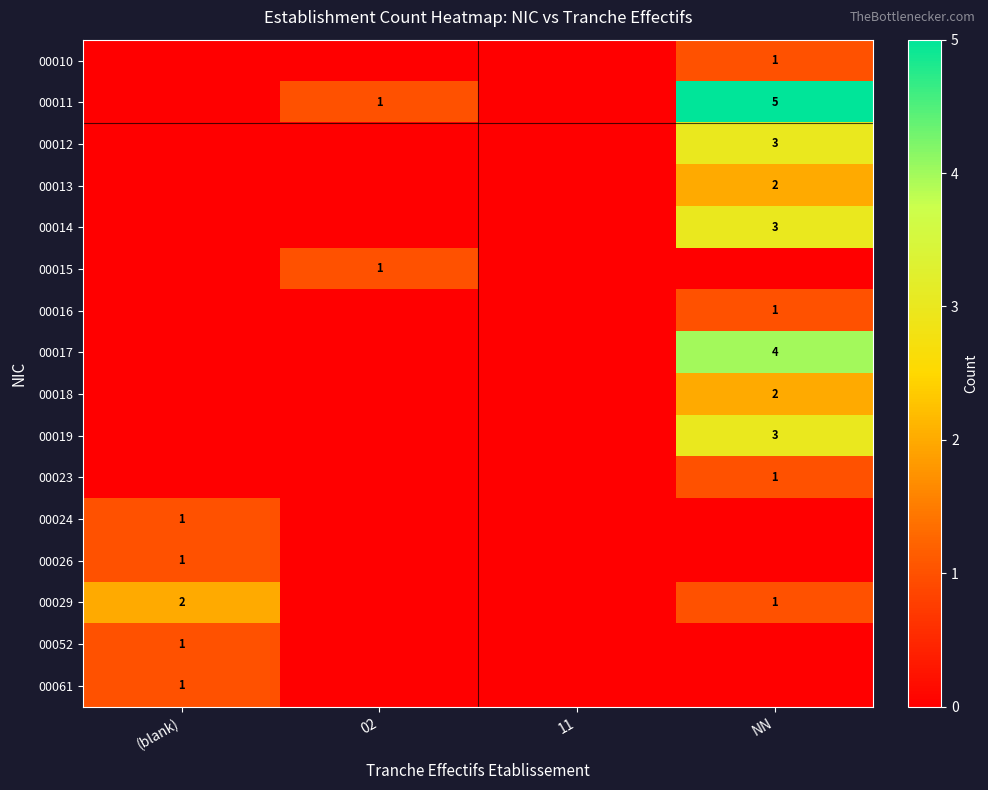

The 00018 series shows 1 at NN. True or false?

False